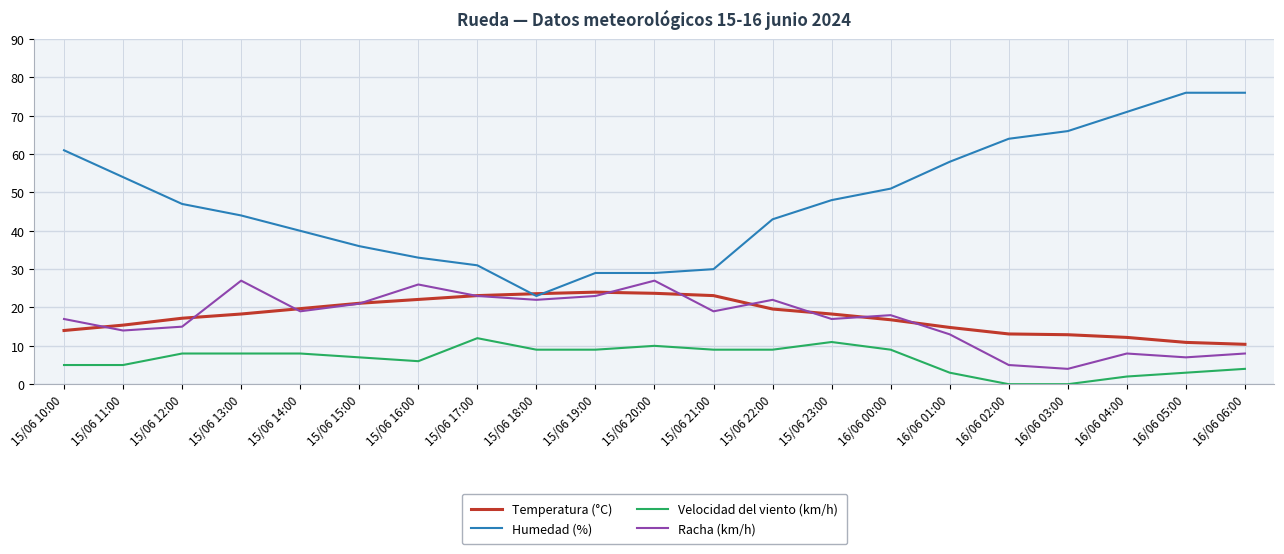

Where is the first local minimum for Humedad (%)?

15/06 18:00